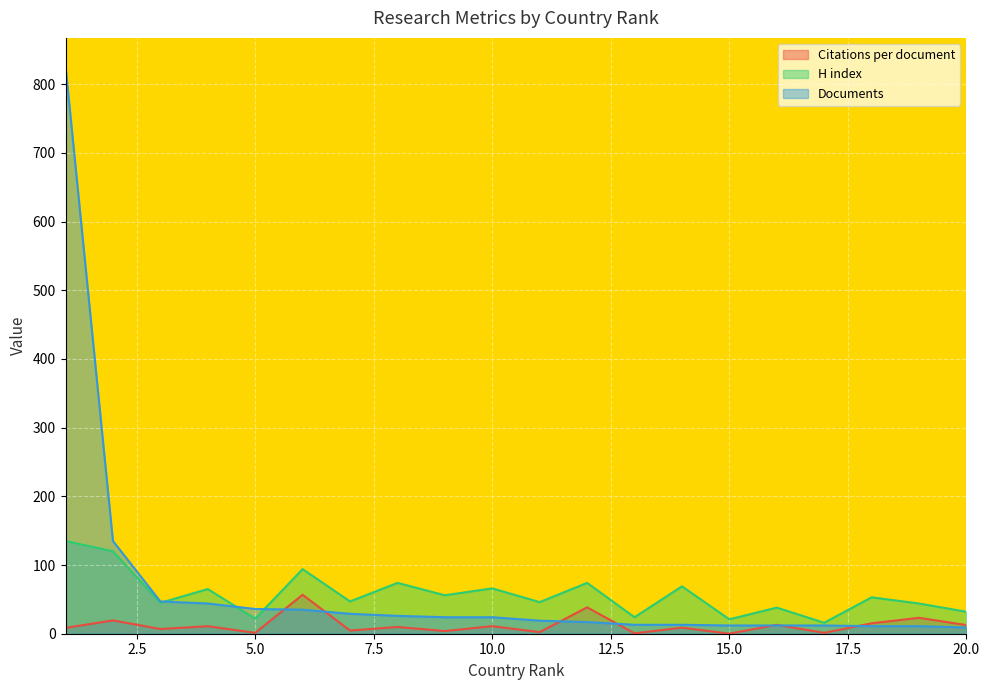

How many lines are shown in the chart?

3